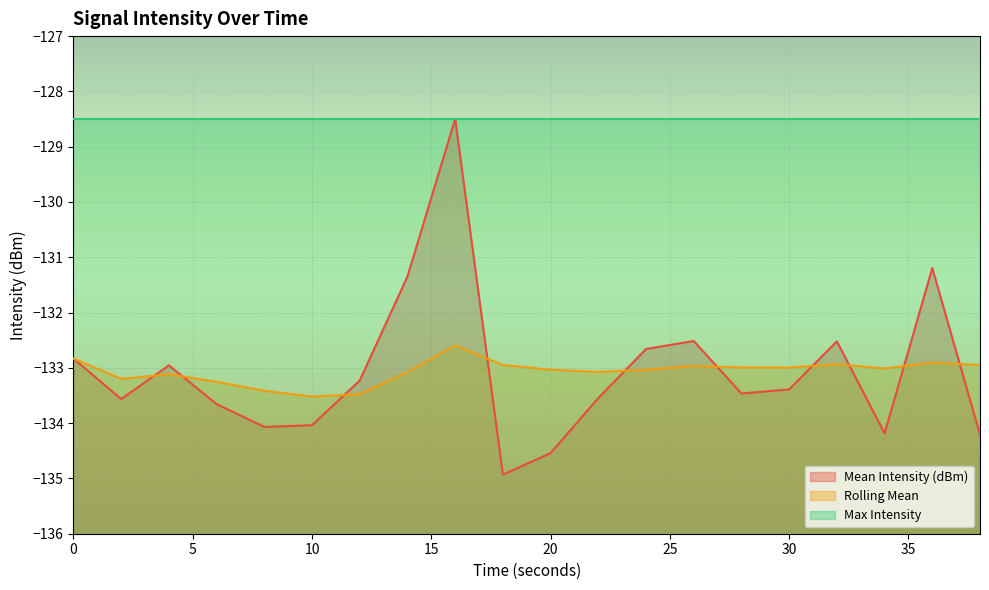

What is the highest value of the Mean Intensity (dBm) series?

-128.5